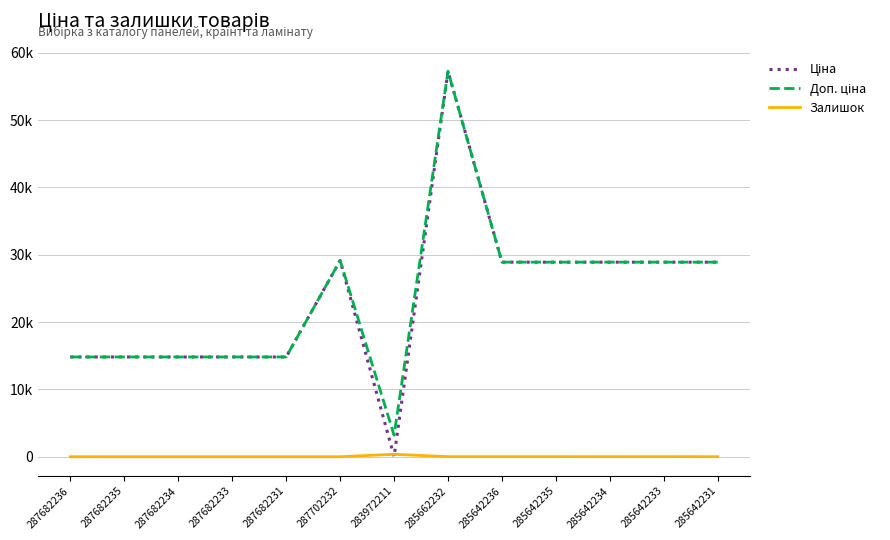

Rank the series by their maximum value, from lowest to highest.

Залишок, Ціна, Доп. ціна